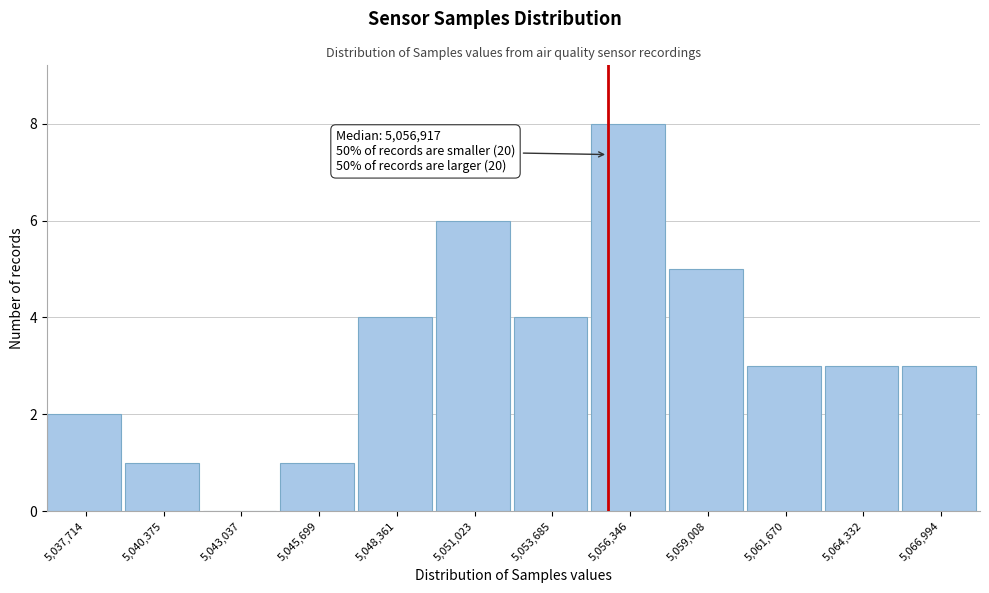

Reading left to right, what are all the values shown in this chart?

5,037,714=2	5,040,375=1	5,043,037=0	5,045,699=1	5,048,361=4	5,051,023=6	5,053,685=4	5,056,346=8	5,059,008=5	5,061,670=3	5,064,332=3	5,066,994=3